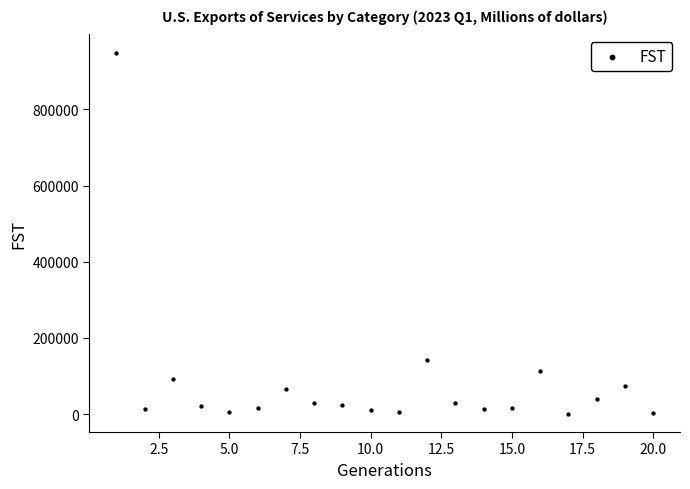

What is the range of Y values (max minus min)?

948582